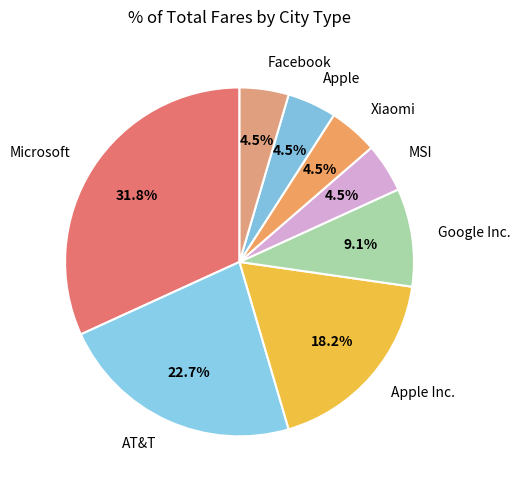

How many segments does this pie chart have?

8